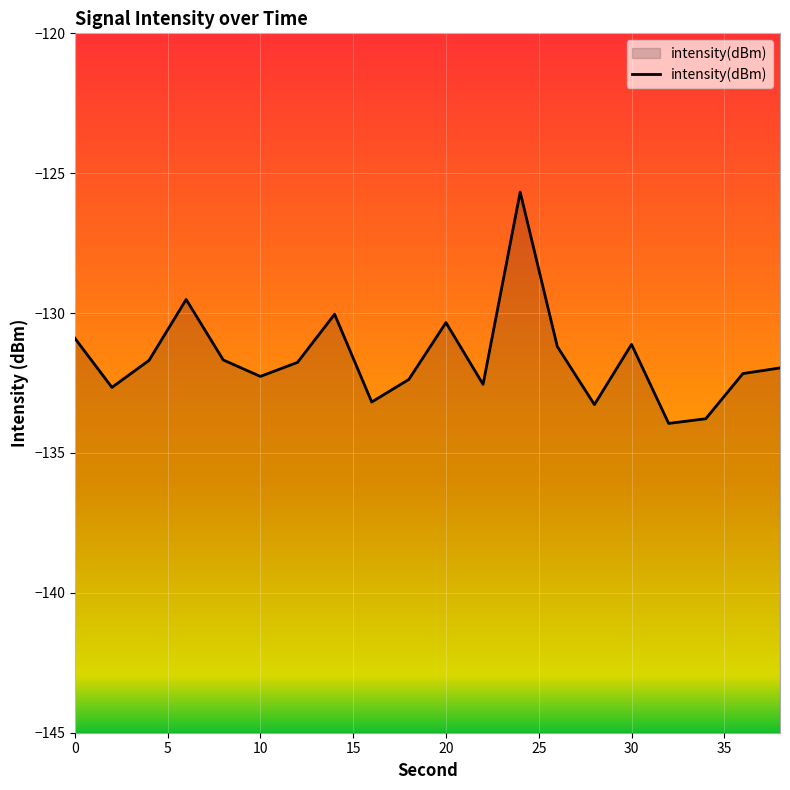

How many lines are shown in the chart?

1